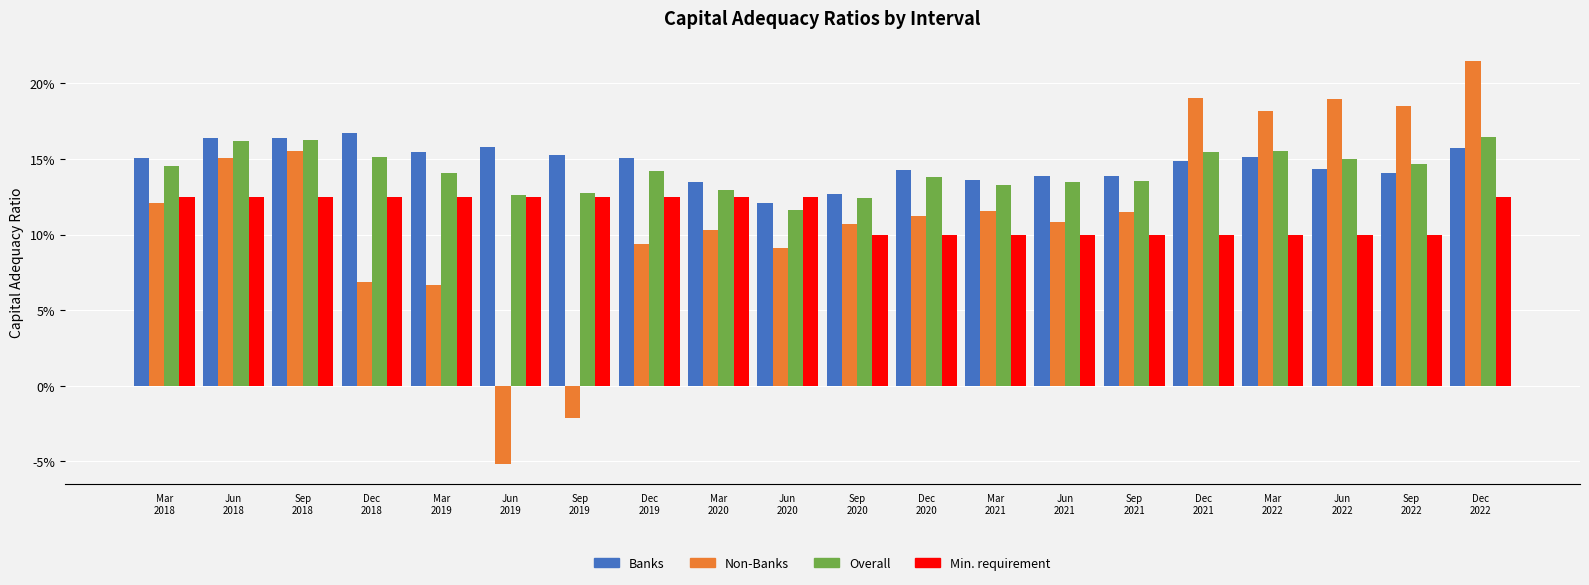

What are all the series names shown in the legend?

Banks, Non-Banks, Overall, Min. requirement